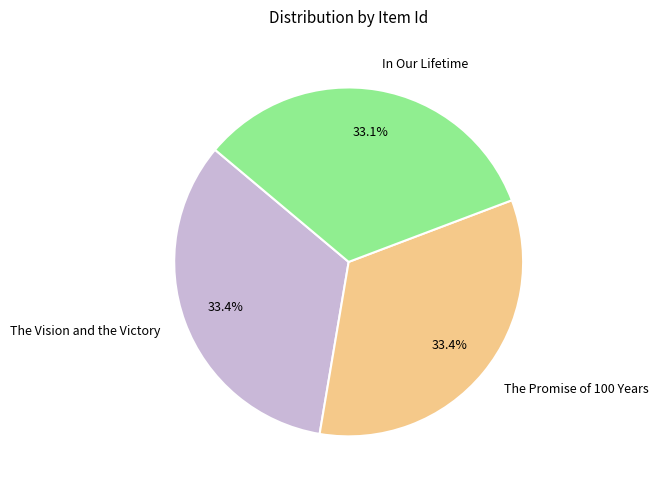

What is the ratio of the value at The Promise of 100 Years to the value at The Vision and the Victory?

1.0